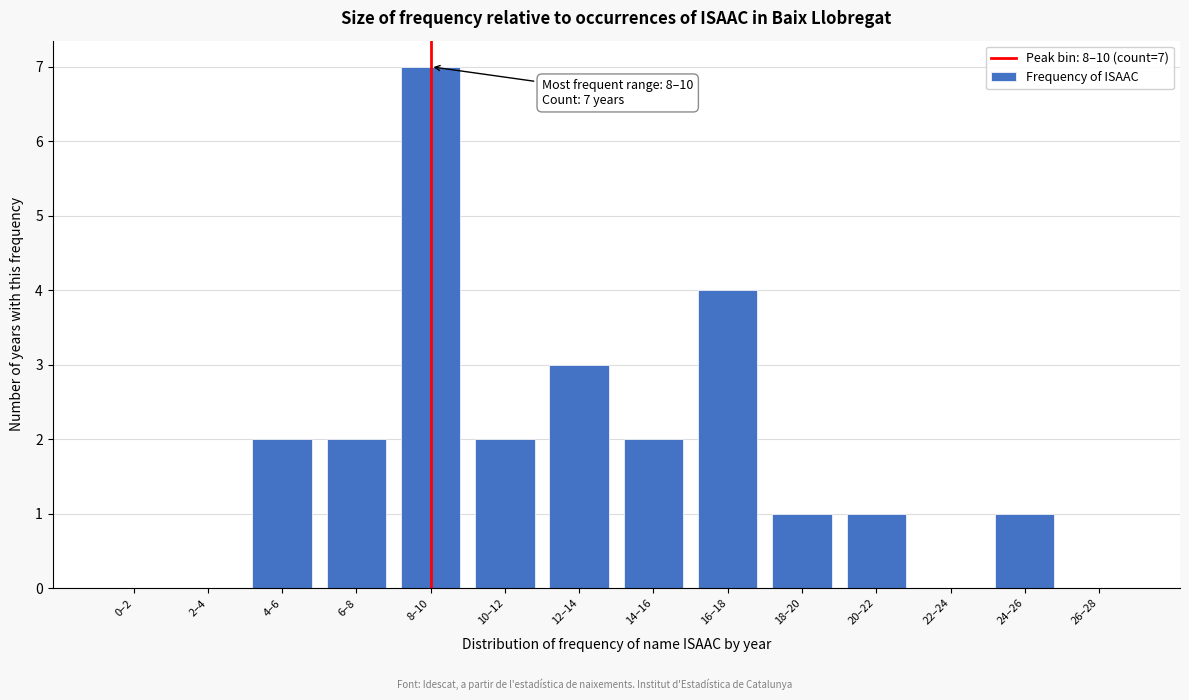

Reading left to right, list all the values displayed in this chart.

0–2=0	2–4=0	4–6=2	6–8=2	8–10=7	10–12=2	12–14=3	14–16=2	16–18=4	18–20=1	20–22=1	22–24=0	24–26=1	26–28=0